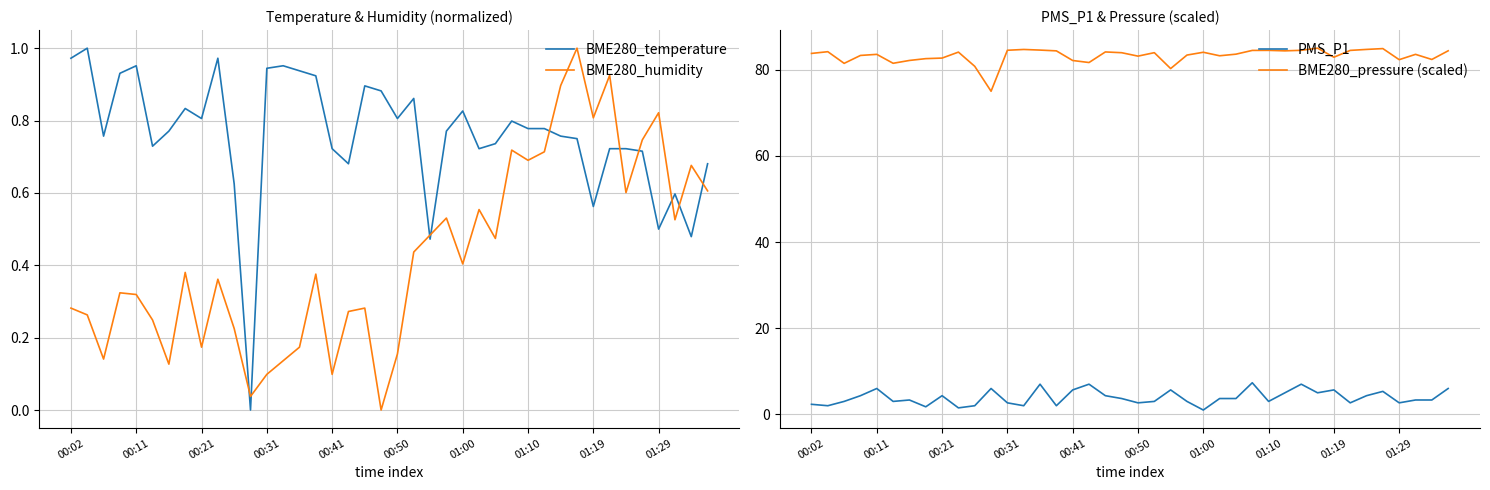

The value of BME280_pressure (scaled) at 00:31 is 84.5. True or false?

True